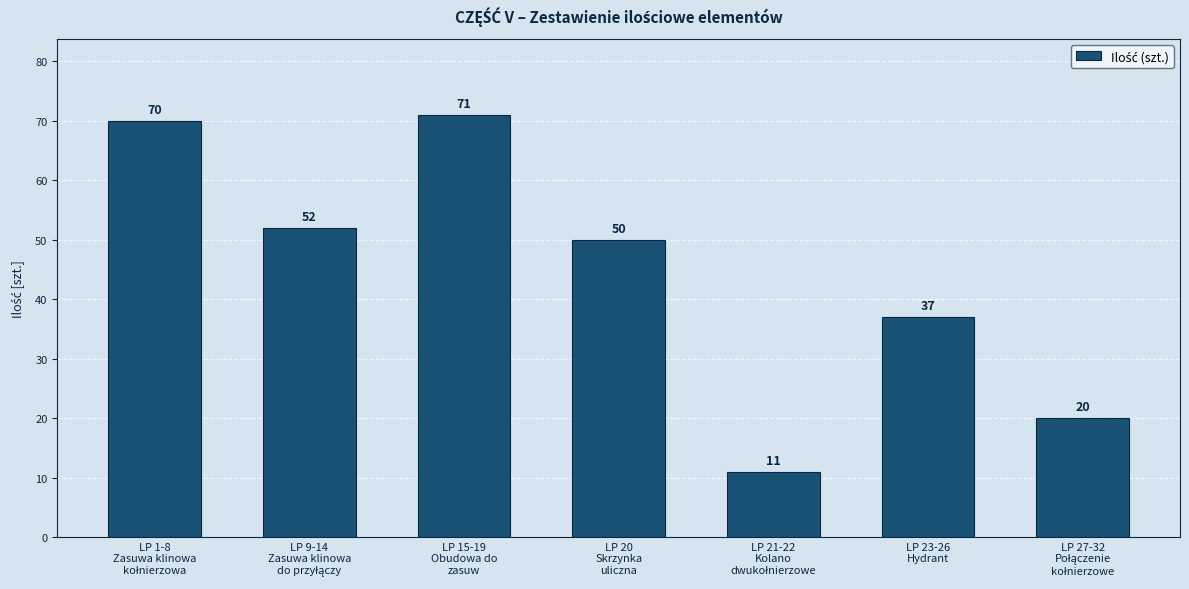

Does the chart contain stacked bars?

No